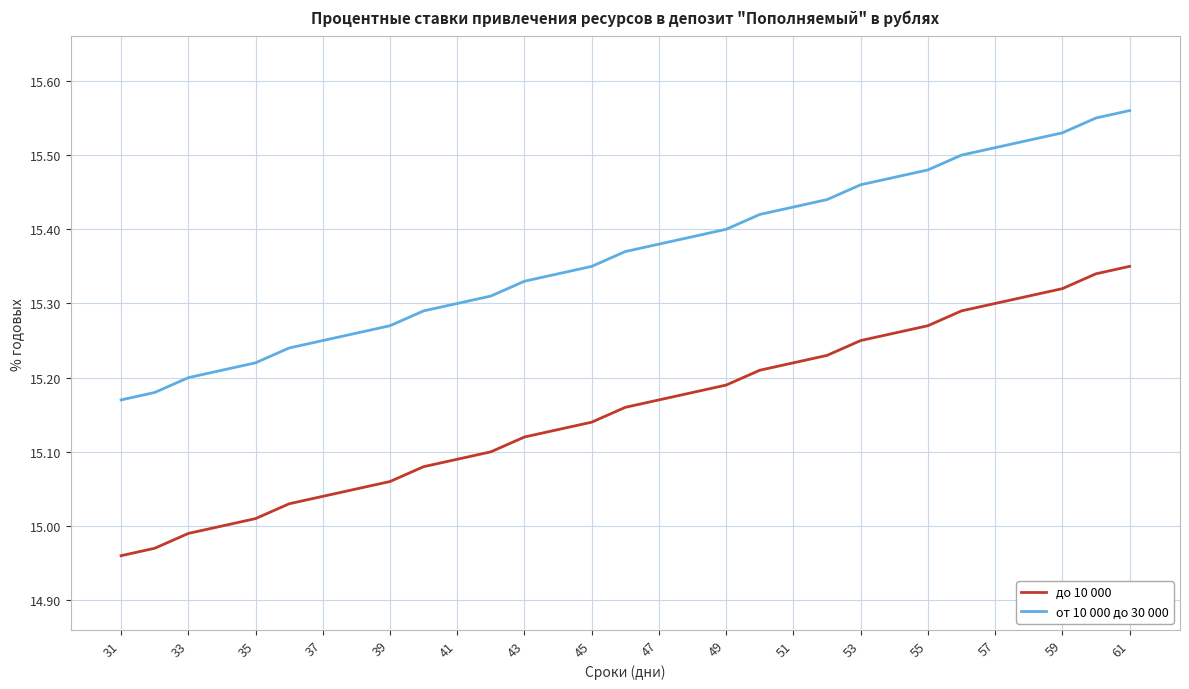

What is the sum of all до 10 000 values?

469.8